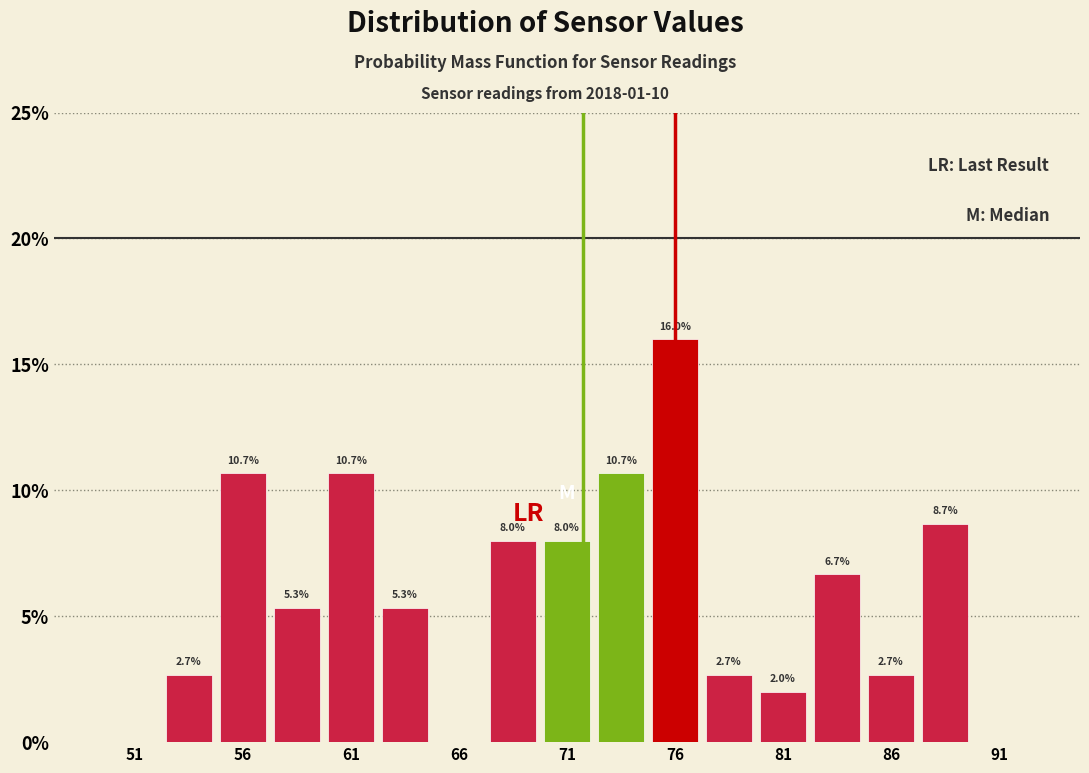

Over which range of the x-axis is the bar tallest?

75.0 to 77.5